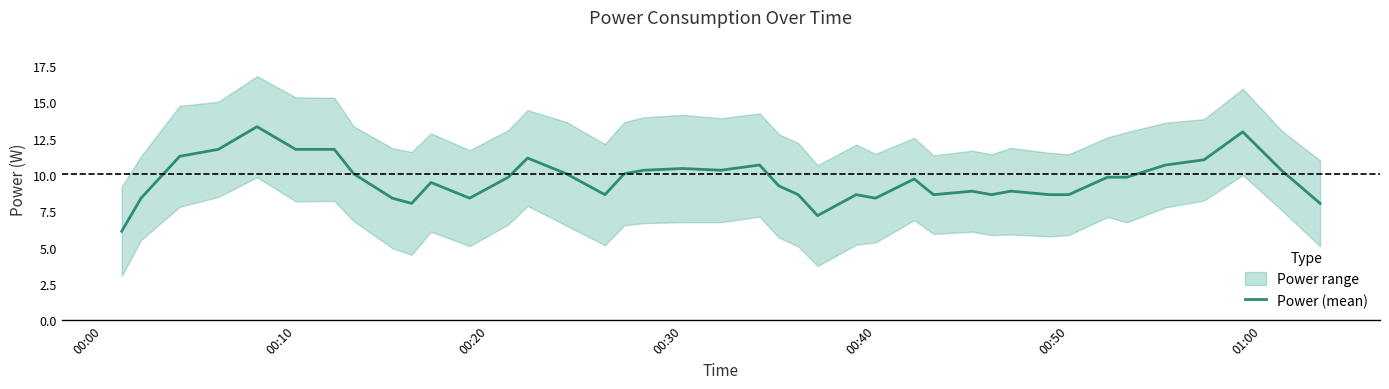

What is the minimum value shown in the chart?

6.1